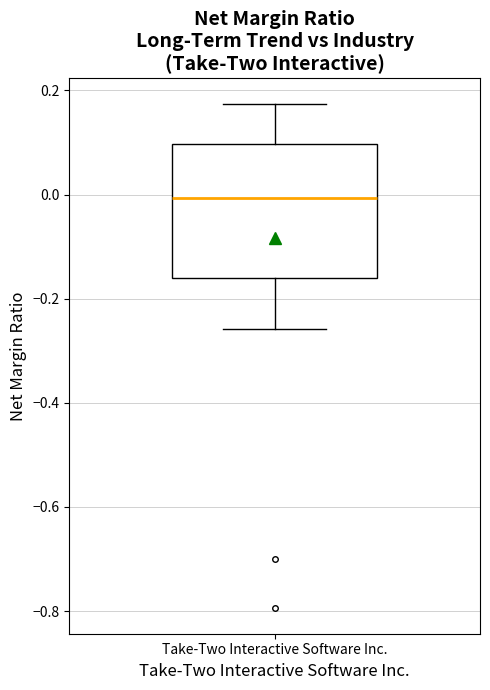

Read this box plot against the y-axis: the position of the median line, the range covered by the box, and the ends of both whiskers. The values are not printed on the chart, so give them approximately, as read against the axis.

median 0.00, box -0.16 to 0.10, whiskers -0.26 to 0.18